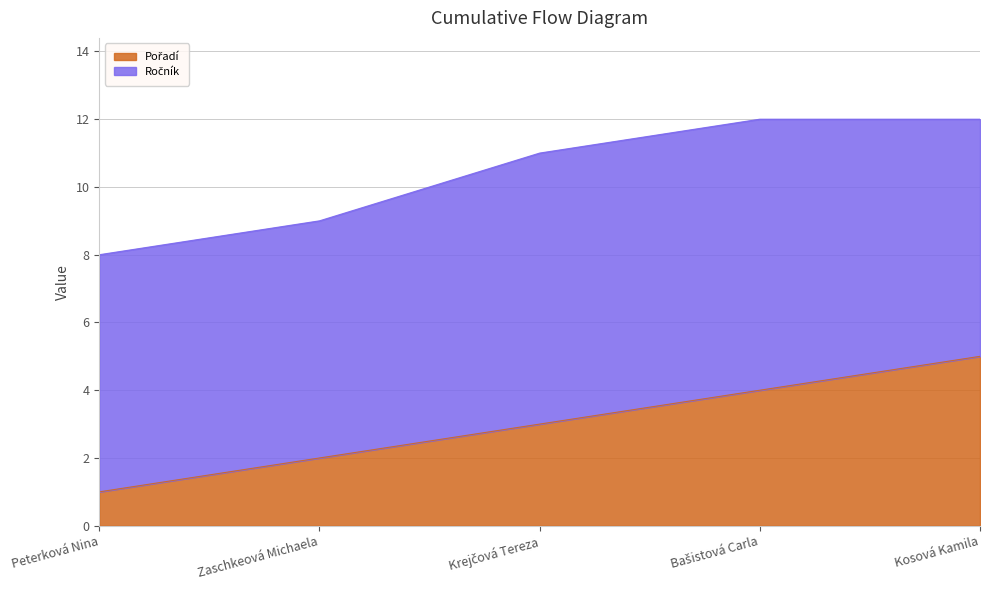

What is the total value across all series at Zaschkeová Michaela?

9